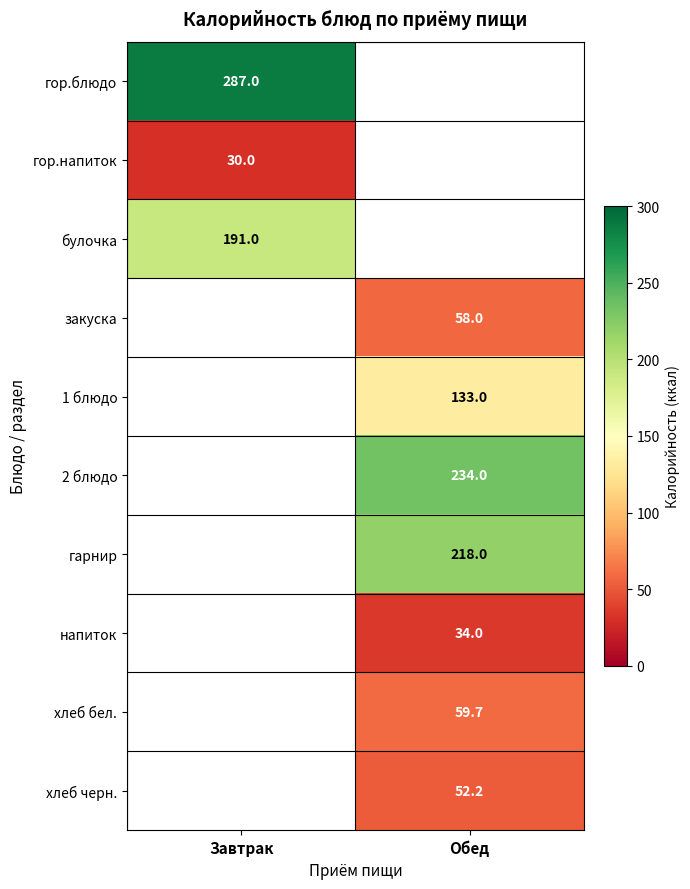

Is it true that гор.напиток equals 30.0 at Завтрак?

True